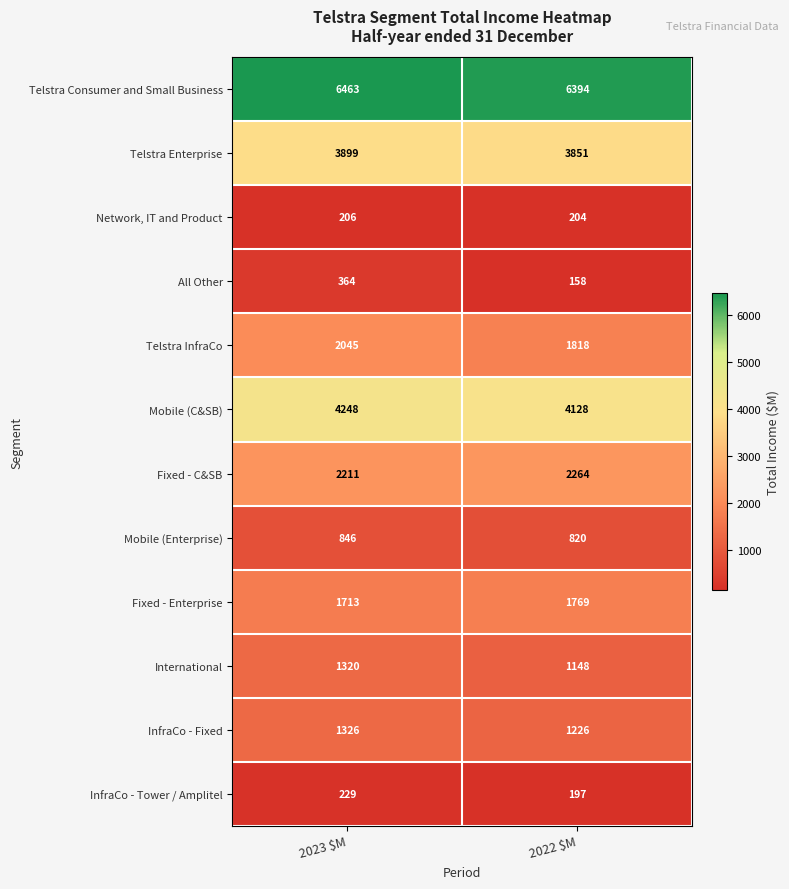

True or false: Mobile (C&SB) has a value of 1146 at 2023 $M.

False